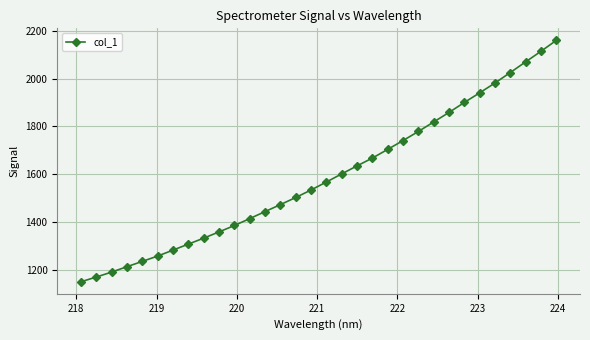

What is the value of the 25th point from the left?

1858.7